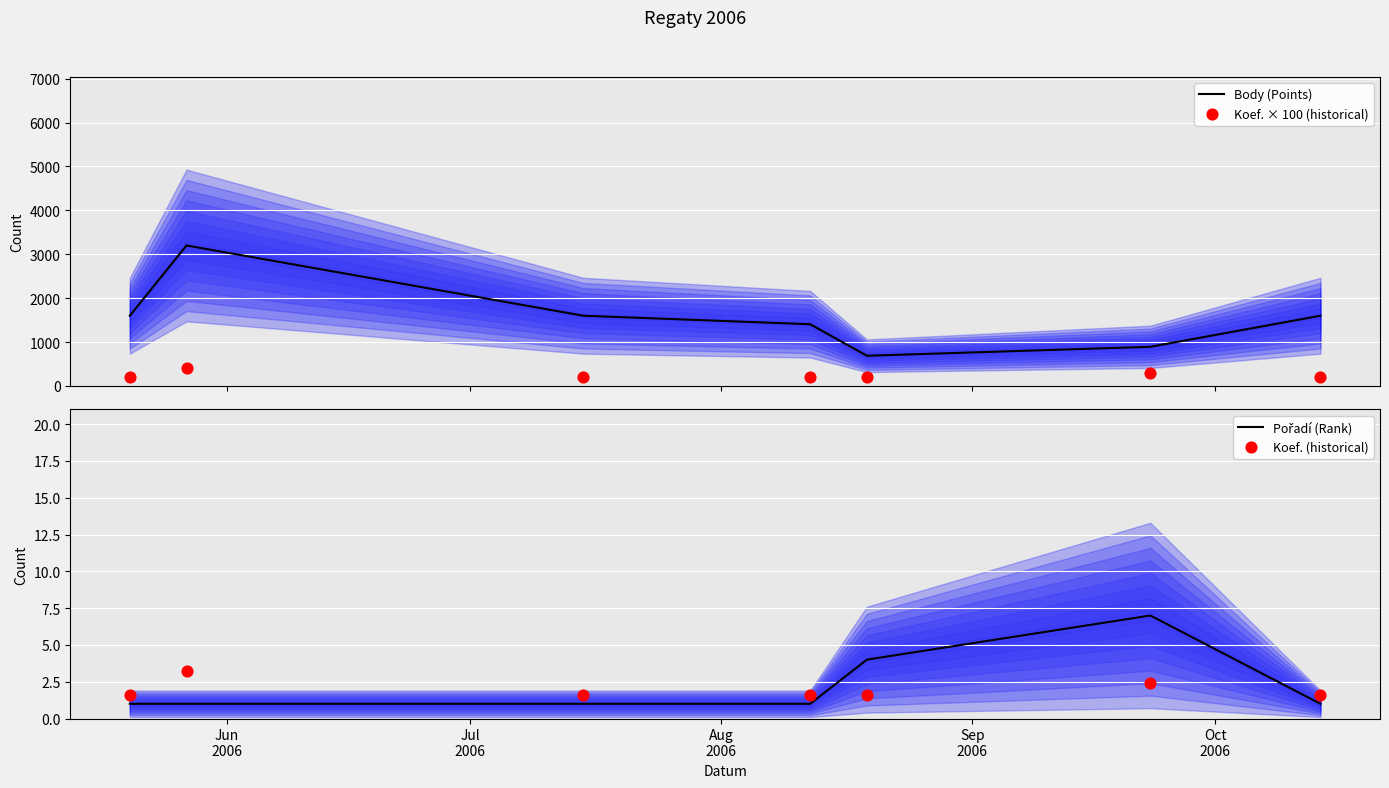

Which series contains the highest Y value?

Body (Points)